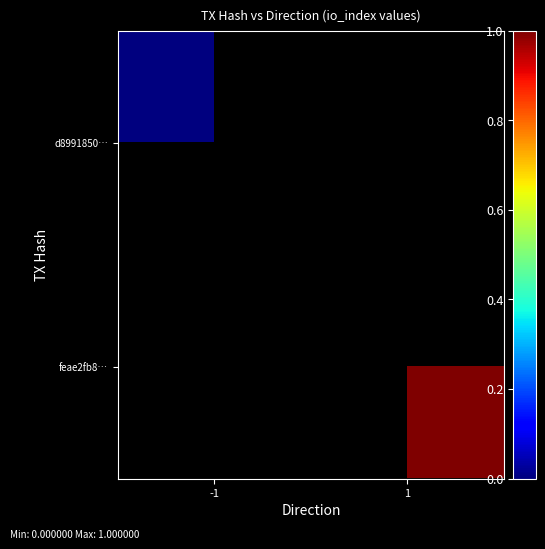

At which label does feae2fb8… reach its minimum?

-1